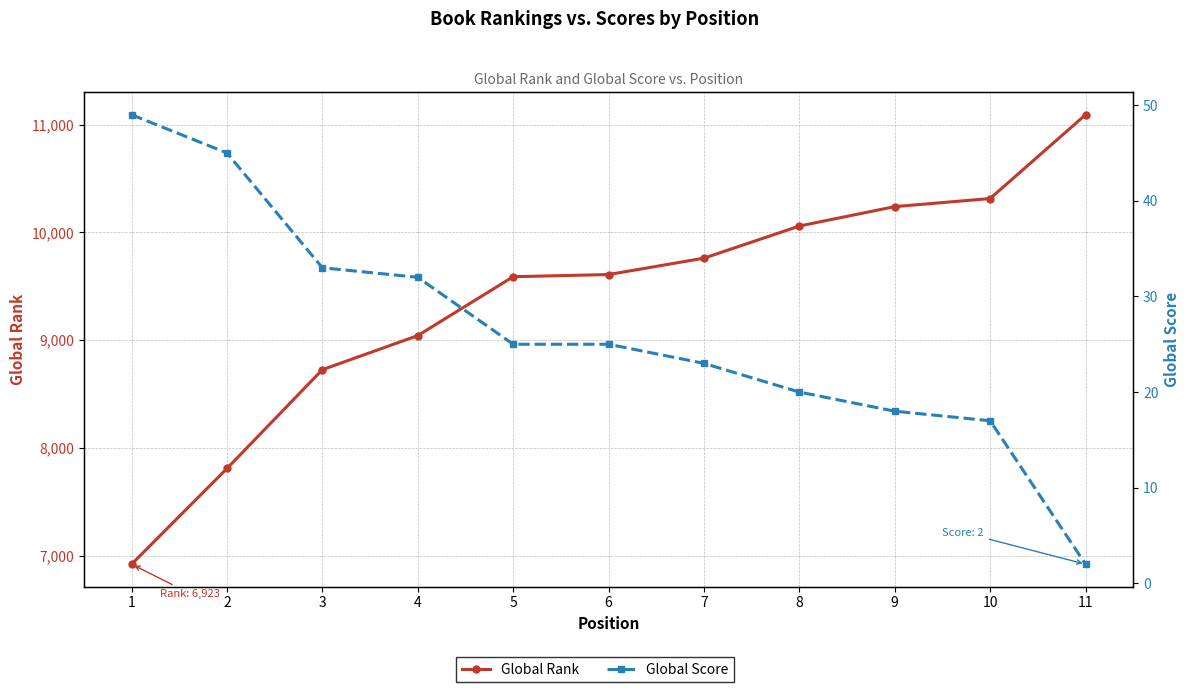

What is the total value across all series at 6?

9634